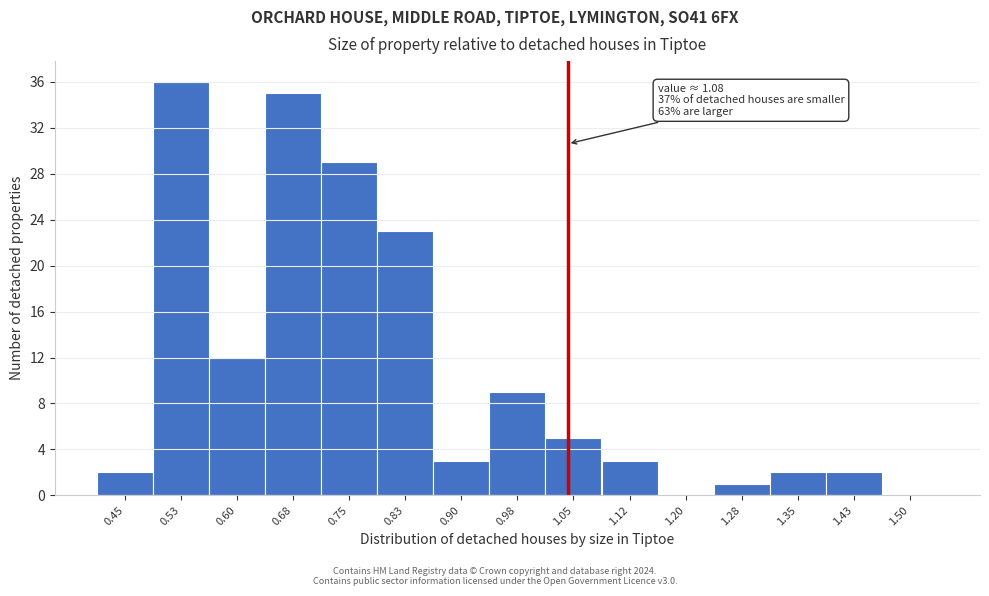

Reading left to right, extract all data points from this chart.

0.45=2	0.53=36	0.60=12	0.68=35	0.75=29	0.83=23	0.90=3	0.98=9	1.05=5	1.12=3	1.20=0	1.28=1	1.35=2	1.43=2	1.50=0